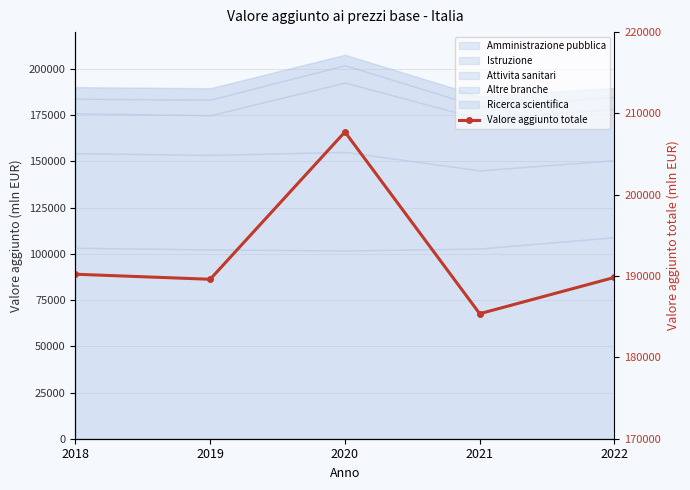

How many interior local valleys (lower than both neighbors) does the data have?

2